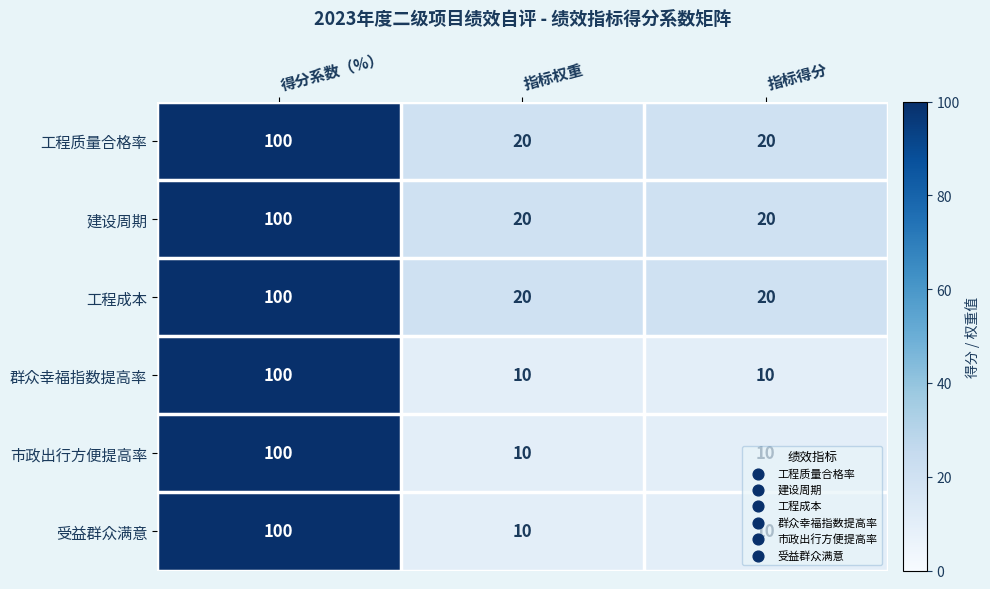

What is the maximum value for 工程成本?

100